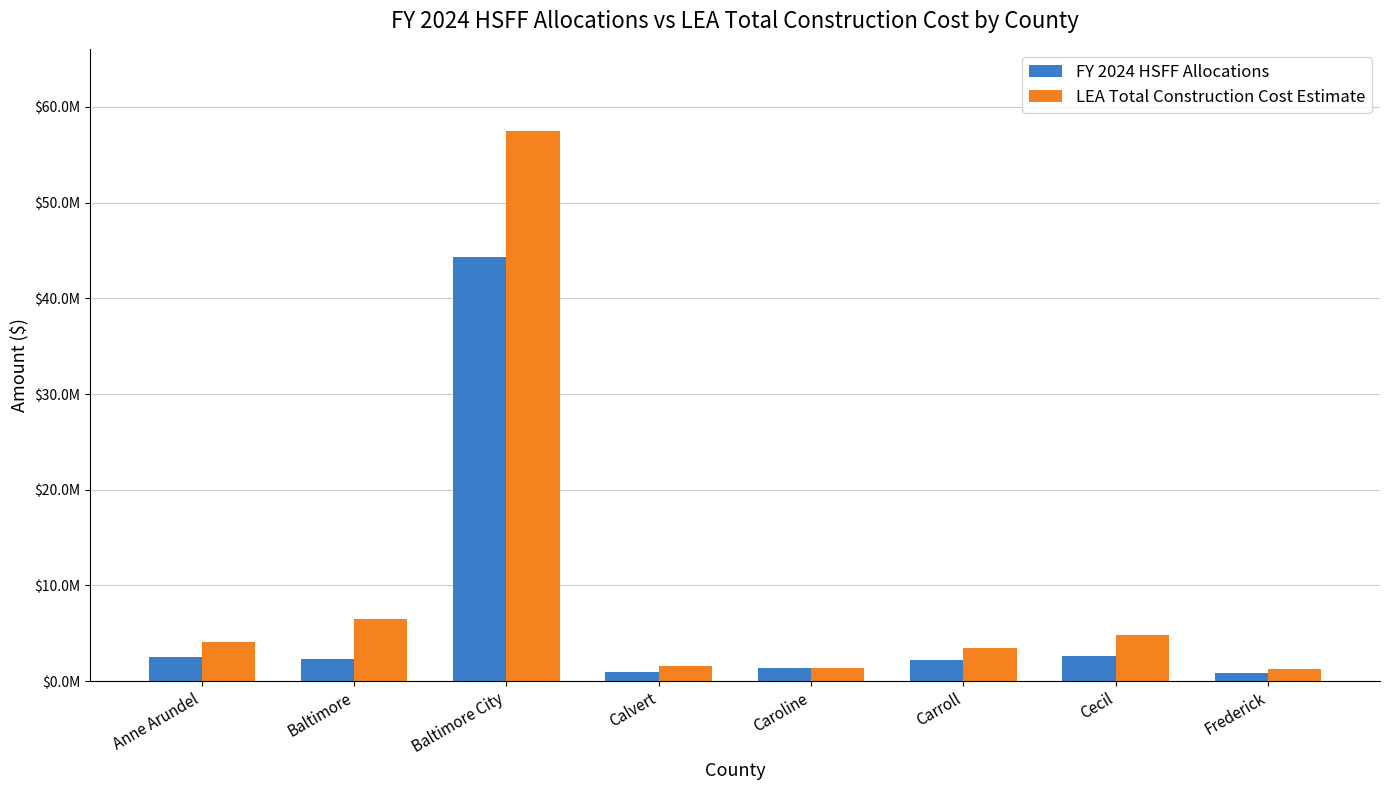

What are all the series names shown in the legend?

FY 2024 HSFF Allocations, LEA Total Construction Cost Estimate